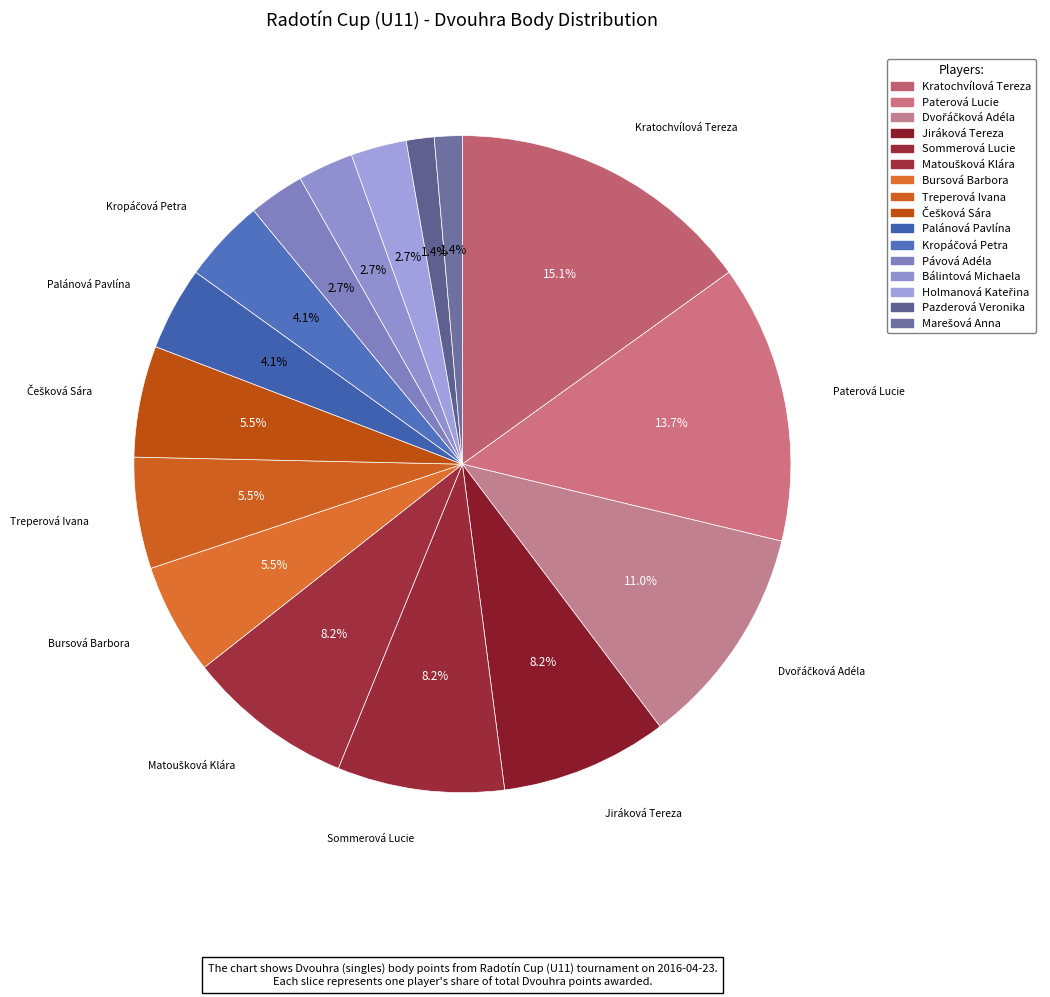

Combined, what portion of the pie is Treperová Ivana and Pávová Adéla?

8.2%